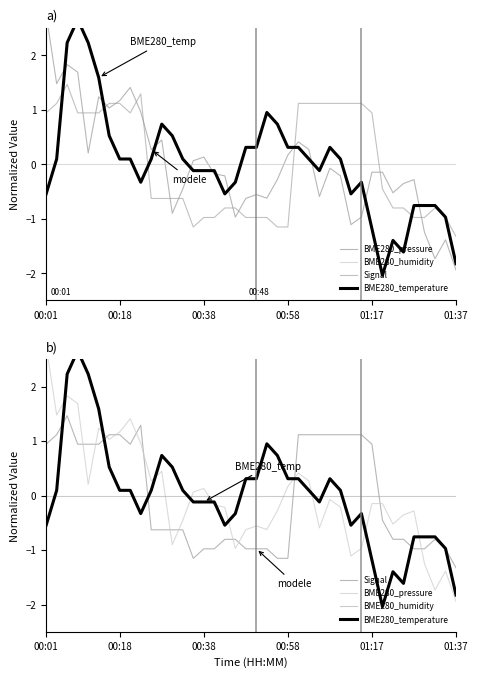

What are all the series names shown in the legend?

BME280_pressure, BME280_humidity, Signal, BME280_temperature